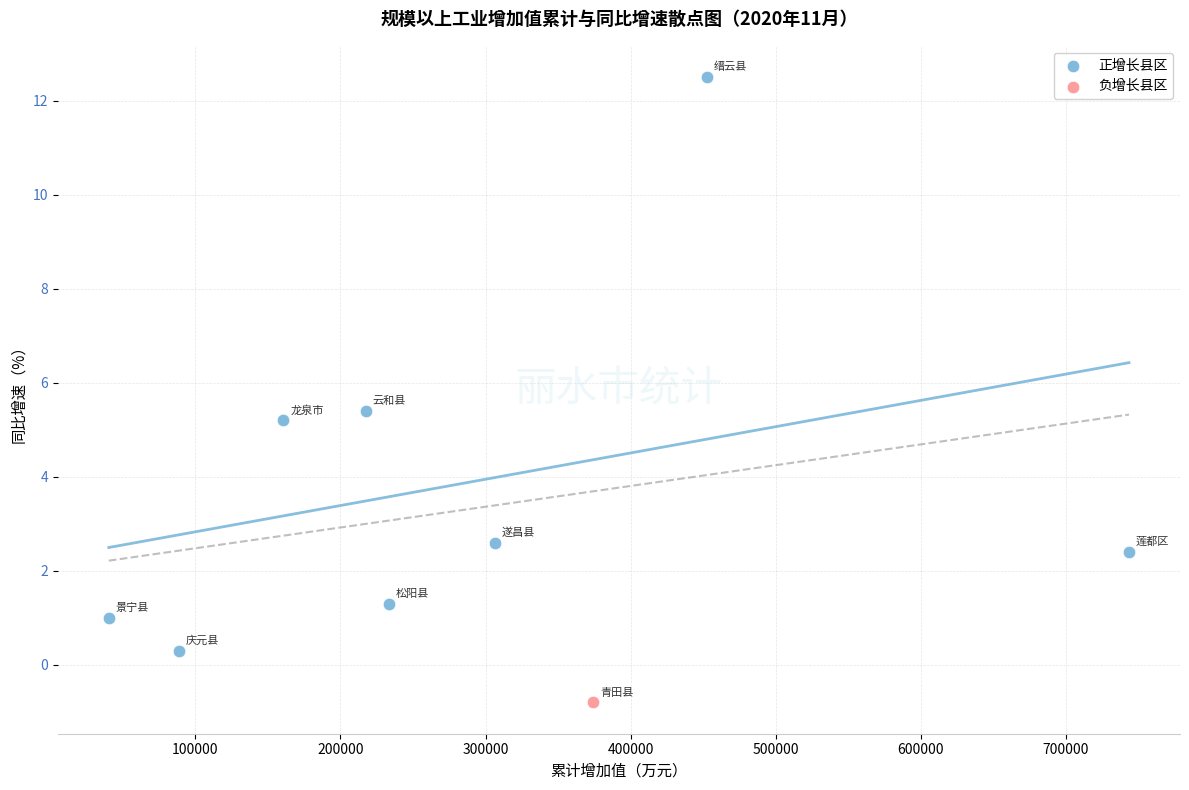

What are all the series names shown in the legend?

正增长县区, 负增长县区